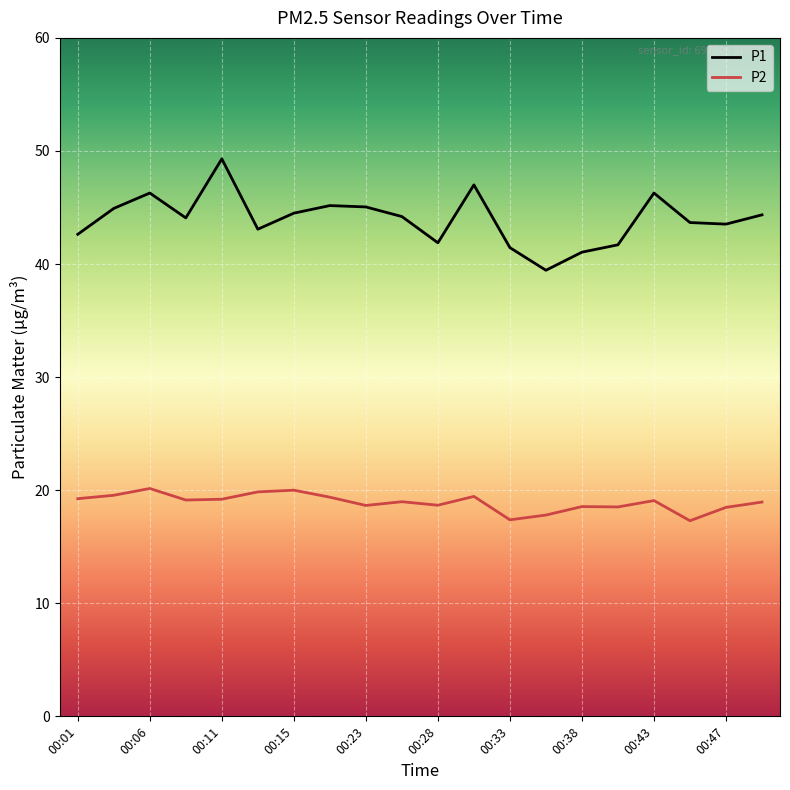

Rank the series by their average value, from lowest to highest.

P2, P1